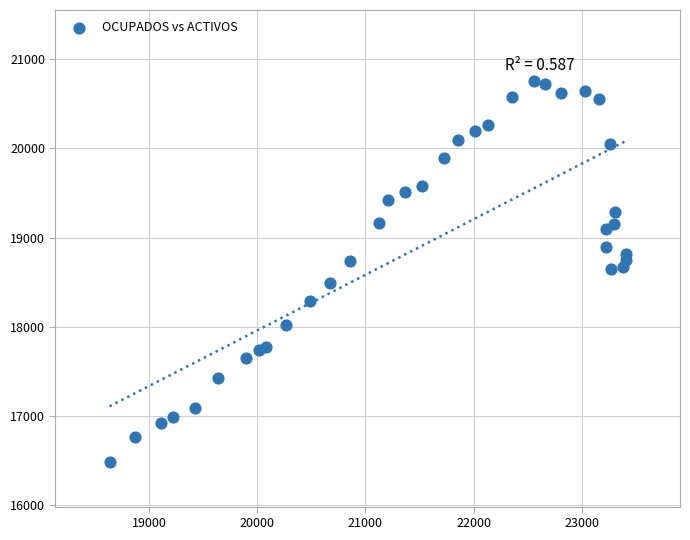

What is the range of Y values (max minus min)?

4271.1